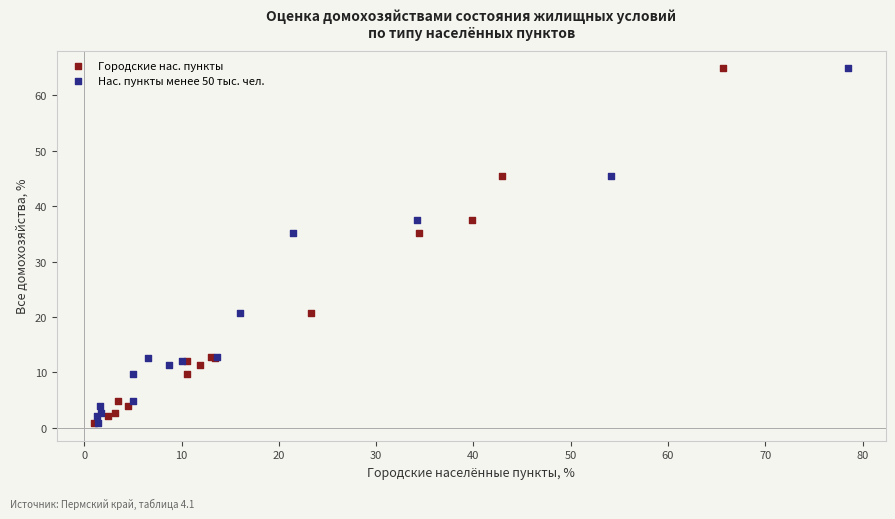

What are all the series names shown in the legend?

Городские нас. пункты, Нас. пункты менее 50 тыс. чел.